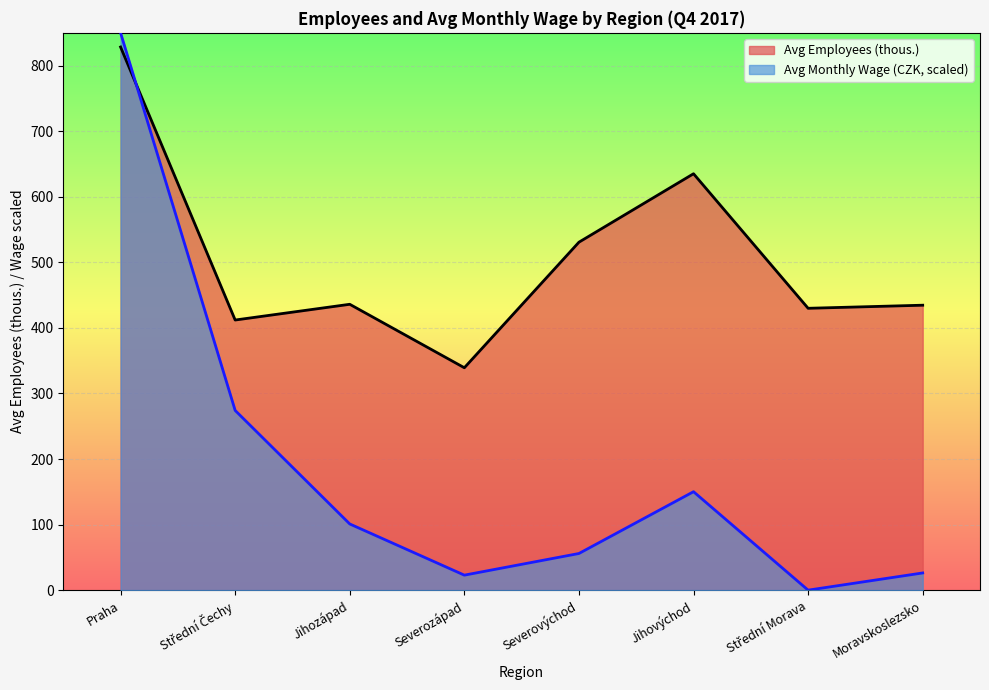

List the series in order of their overall mean, highest first.

Avg Employees (thous.), Avg Monthly Wage (CZK, scaled)